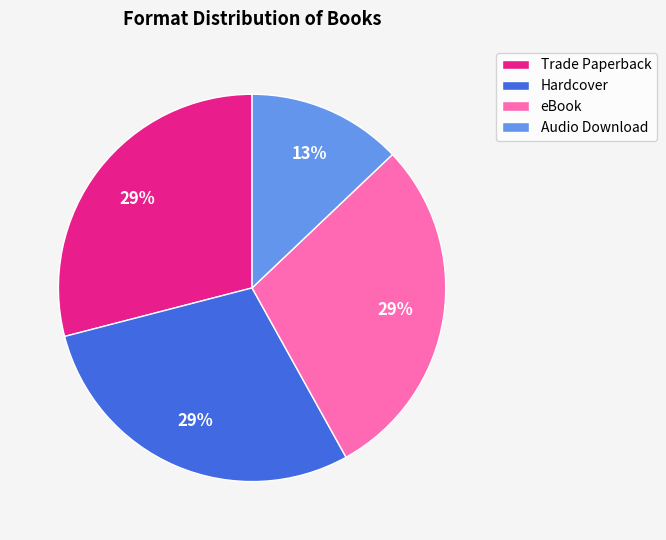

Do eBook and Hardcover together represent more than half of the pie?

Yes